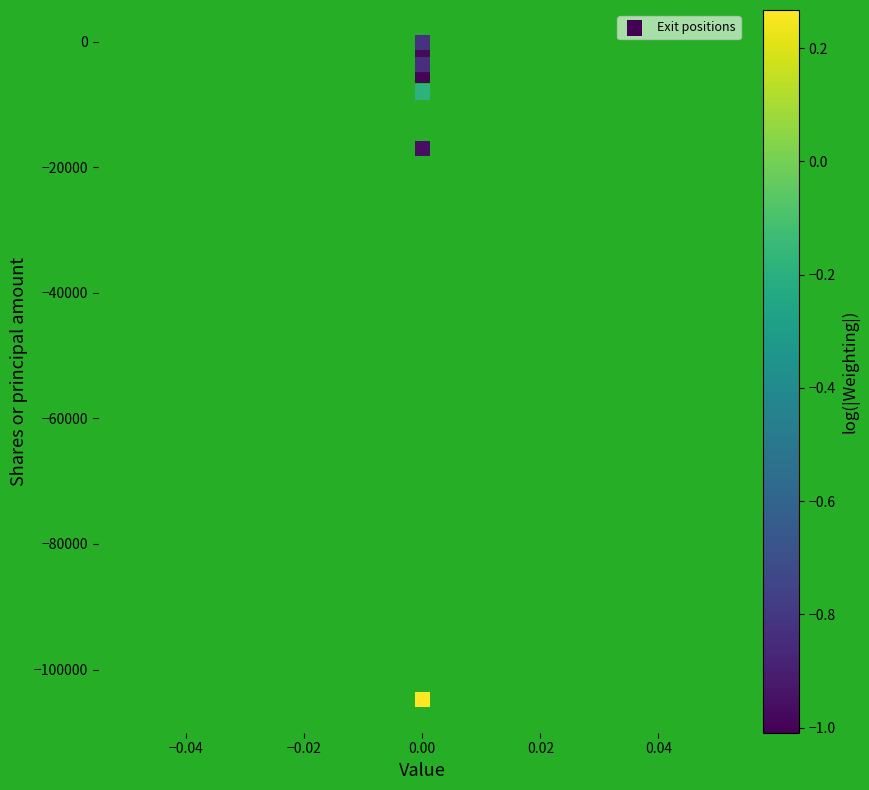

What Y value in the scatter plot is closest to -52518?

-17018